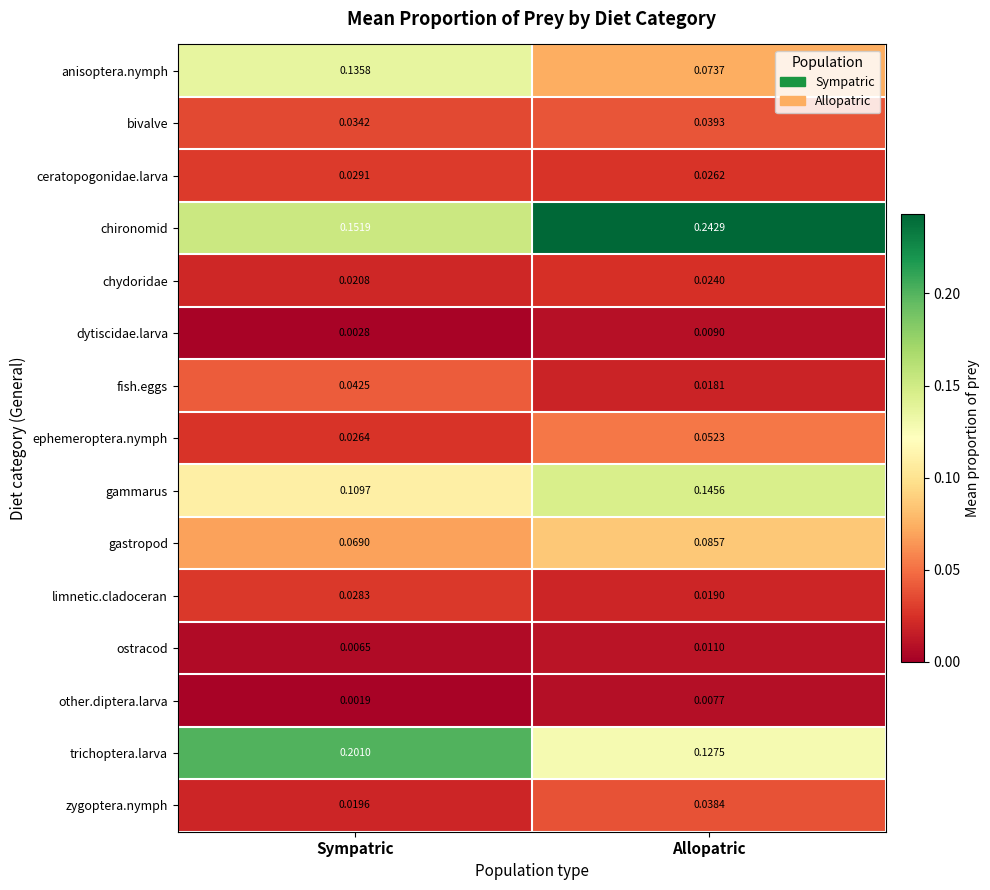

Rank the categories by chironomid value from highest to lowest.

Allopatric, Sympatric